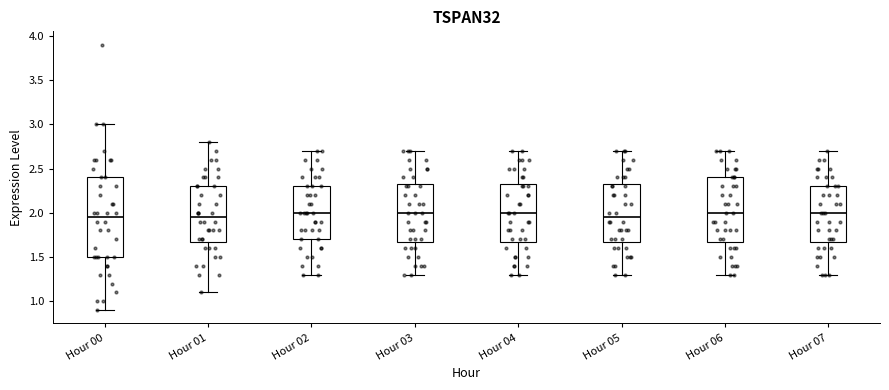

Reading left to right, read every box against the y-axis: the position of its median line, the range the box covers, and the ends of its whiskers. The values are not printed on the chart, so give them approximately, as read against the axis.

Hour 00: median 1.95, box 1.50 to 2.40, whiskers 0.90 to 3.00
Hour 01: median 1.95, box 1.70 to 2.30, whiskers 1.10 to 2.80
Hour 02: median 2.00, box 1.70 to 2.30, whiskers 1.30 to 2.70
Hour 03: median 2.00, box 1.70 to 2.35, whiskers 1.30 to 2.70
Hour 04: median 2.00, box 1.70 to 2.35, whiskers 1.30 to 2.70
Hour 05: median 1.95, box 1.70 to 2.35, whiskers 1.30 to 2.70
Hour 06: median 2.00, box 1.70 to 2.40, whiskers 1.30 to 2.70
Hour 07: median 2.00, box 1.70 to 2.30, whiskers 1.30 to 2.70